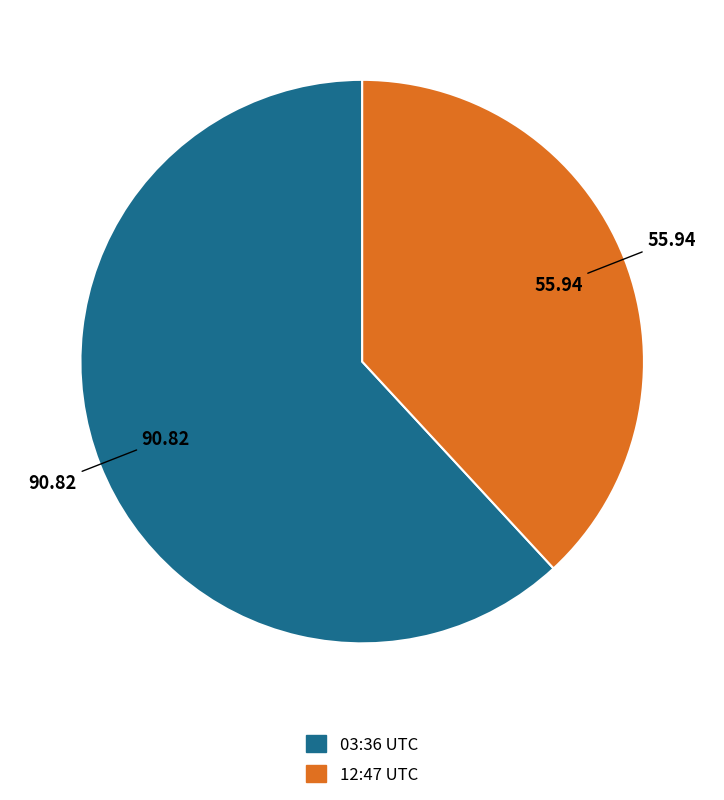

Do 12:47 UTC and 03:36 UTC together represent more than half of the pie?

Yes